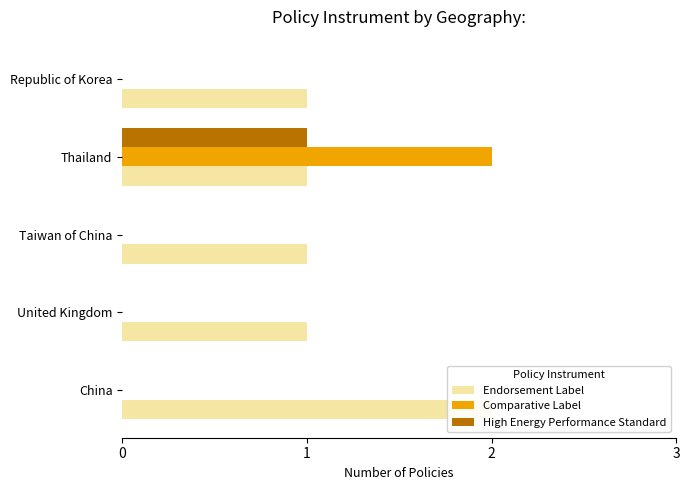

How many values in the Comparative Label series exceed 0?

1